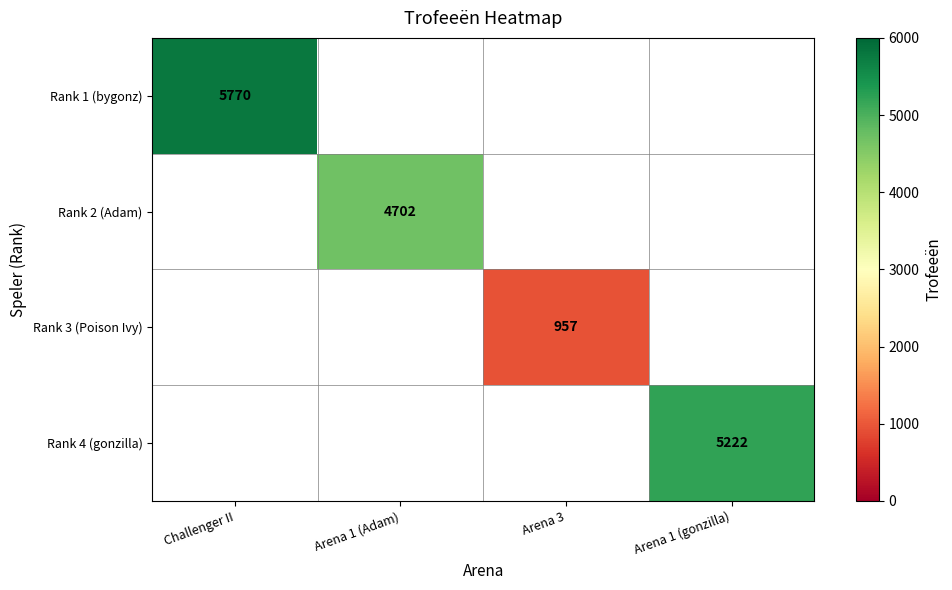

True or false: Rank 3 (Poison Ivy) has a value of 1442 at Arena 3.

False